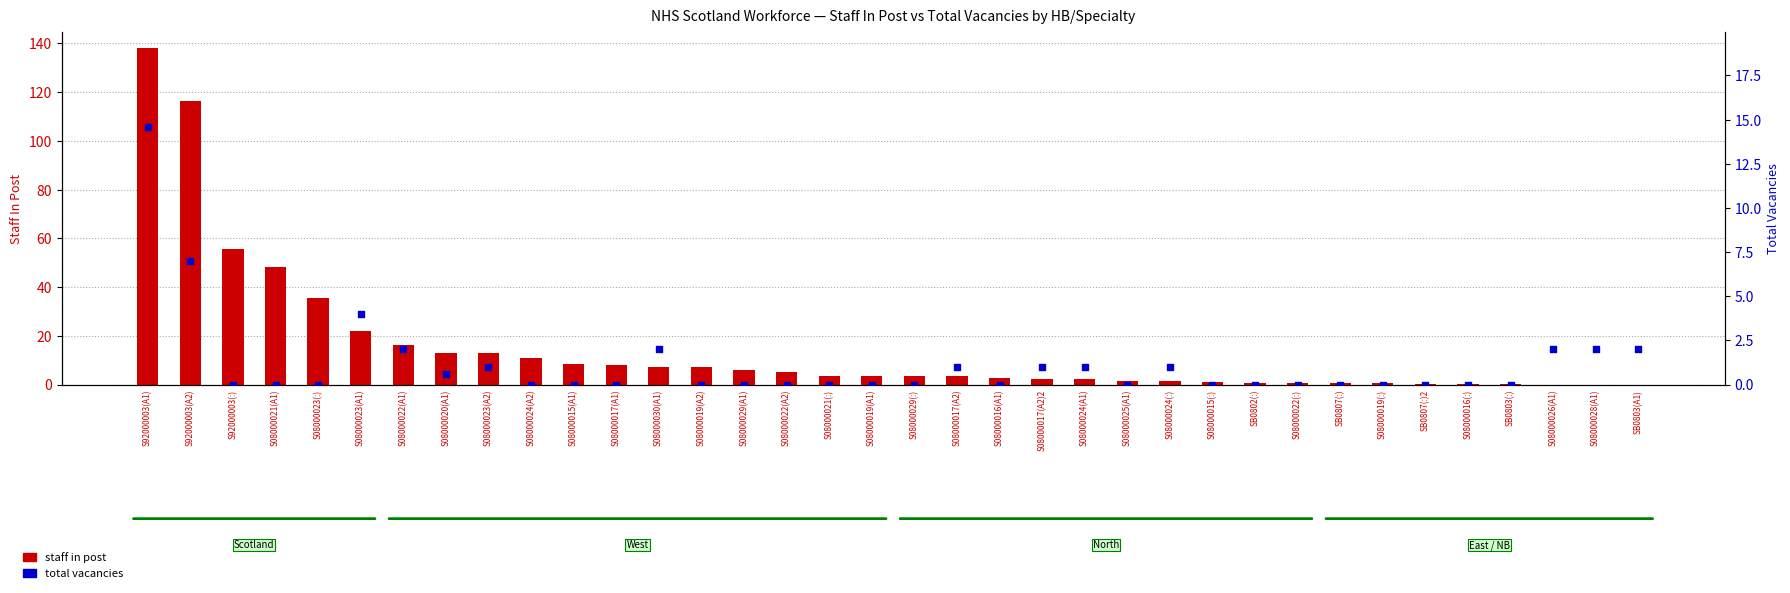

Which series has the largest total across all categories?

staff in post